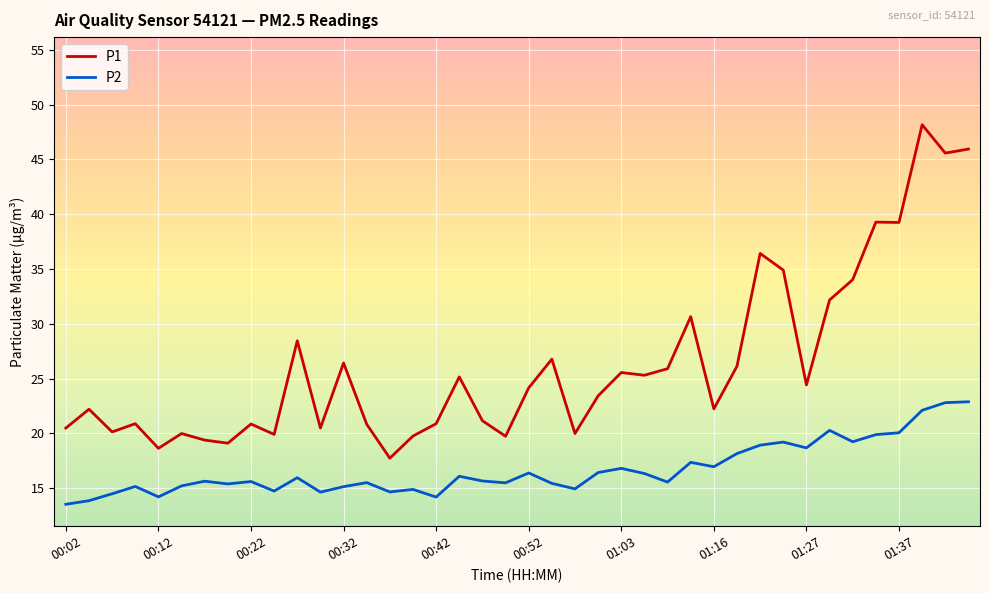

Which series has the widest spread of values?

P1